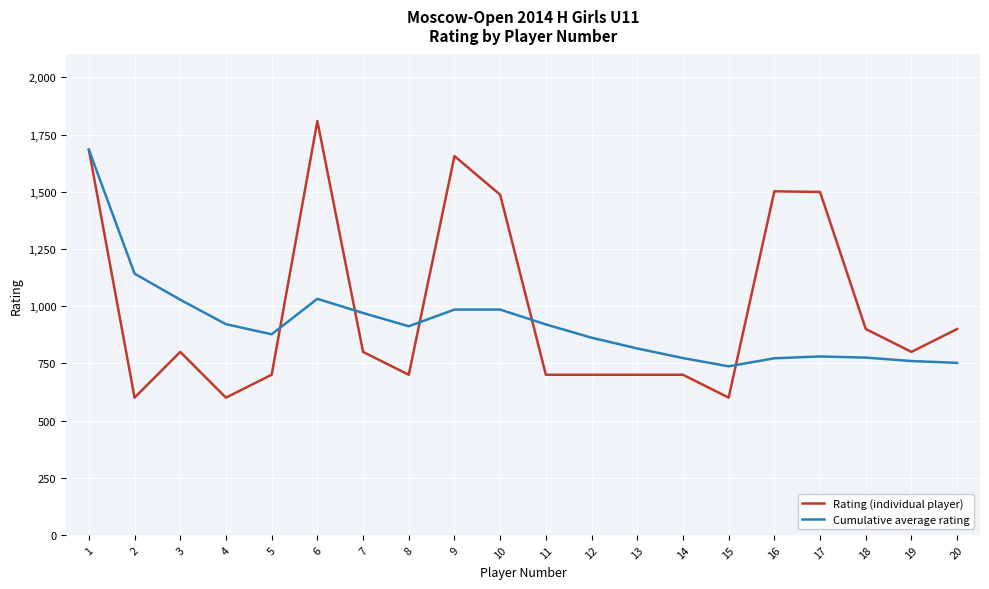

Is the value of Rating (individual player) at 1 greater than the value of Cumulative average rating at 10?

Yes